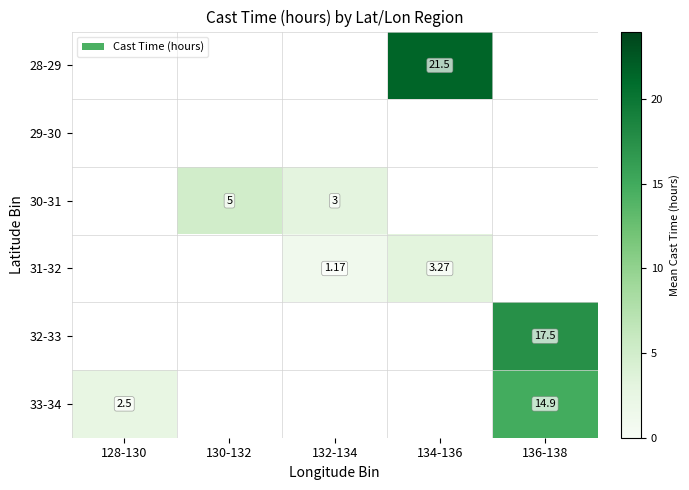

At which category does the chart reach its minimum across all series?

132-134